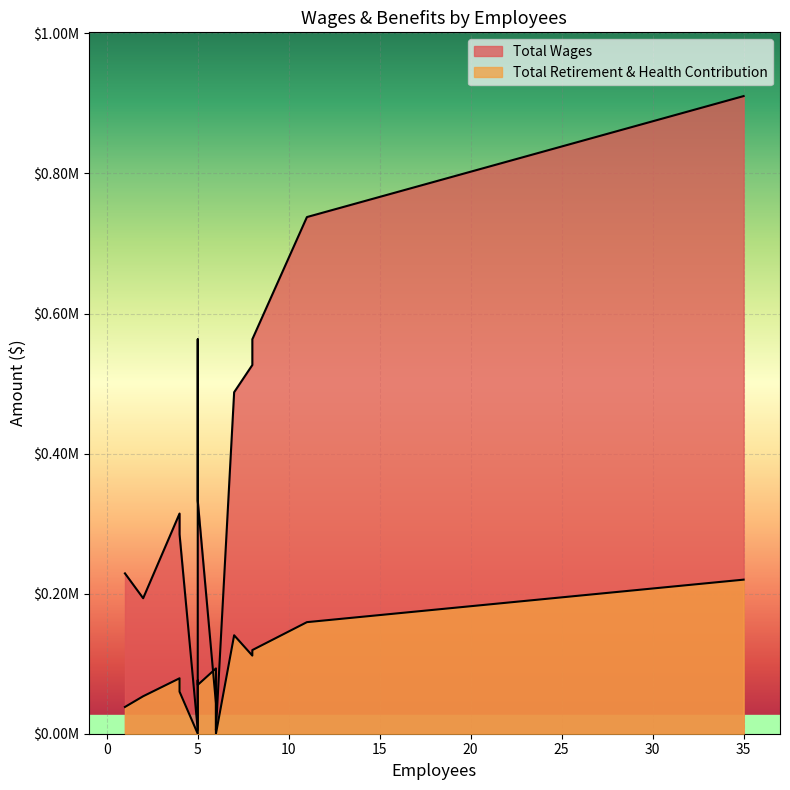

Is it true that Total Wages equals 291482 at 8?

False